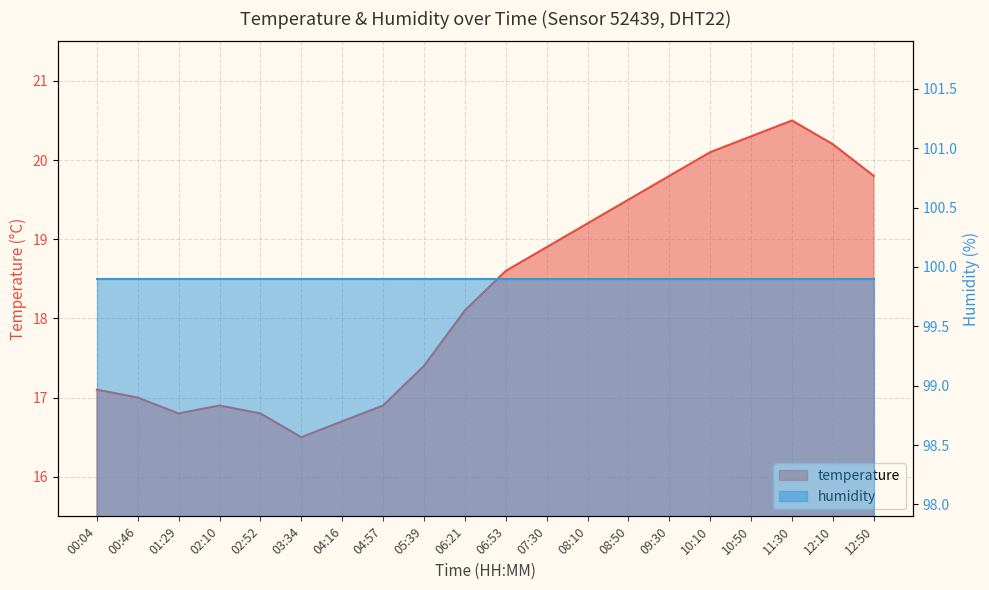

Between 08:10 and 03:34, which is larger?

08:10